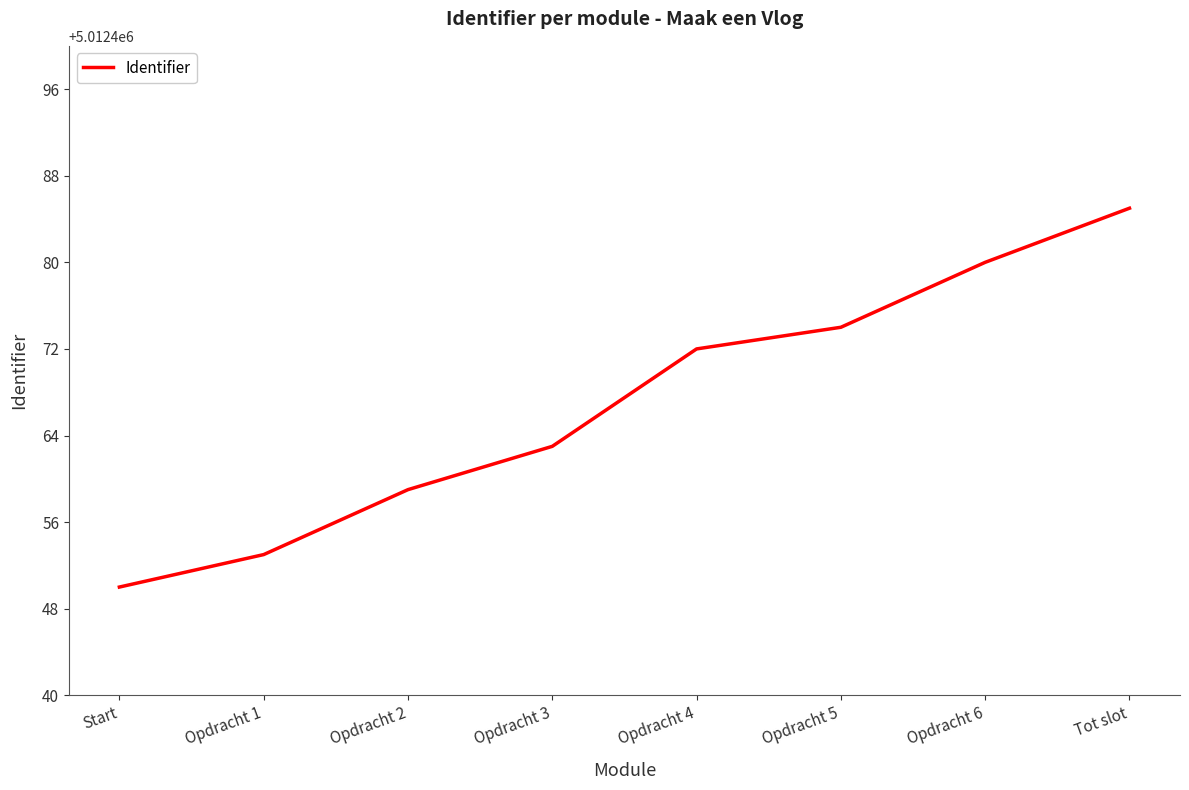

What position from the left is Opdracht 4?

5